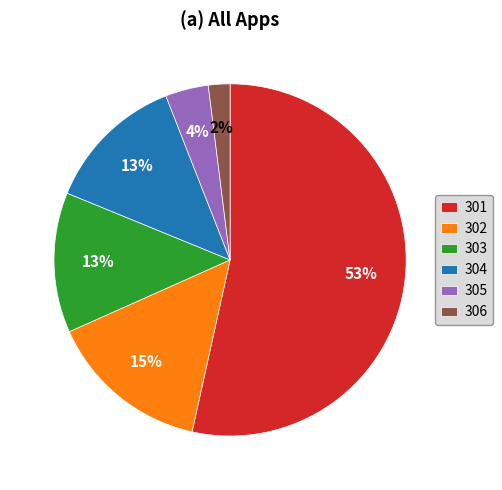

Which slice is the largest?

301